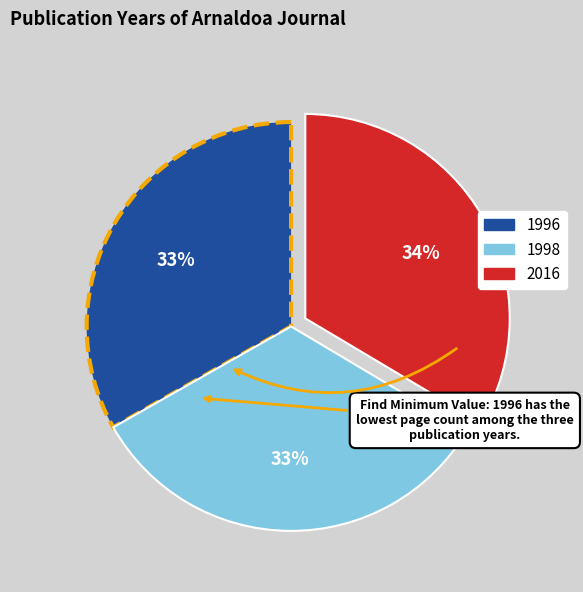

To the nearest percent, what is the average slice percentage?

33%